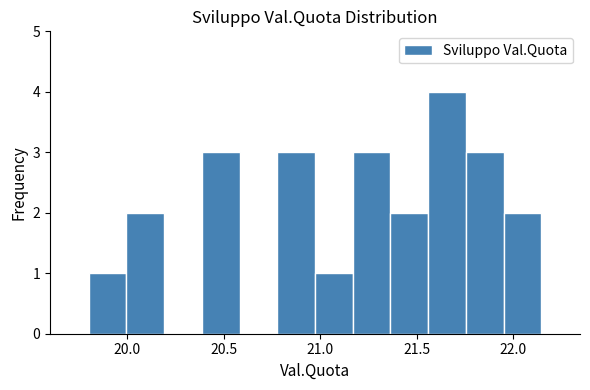

Read against the x-axis, roughly where is the centre of the tallest bar?

21.65